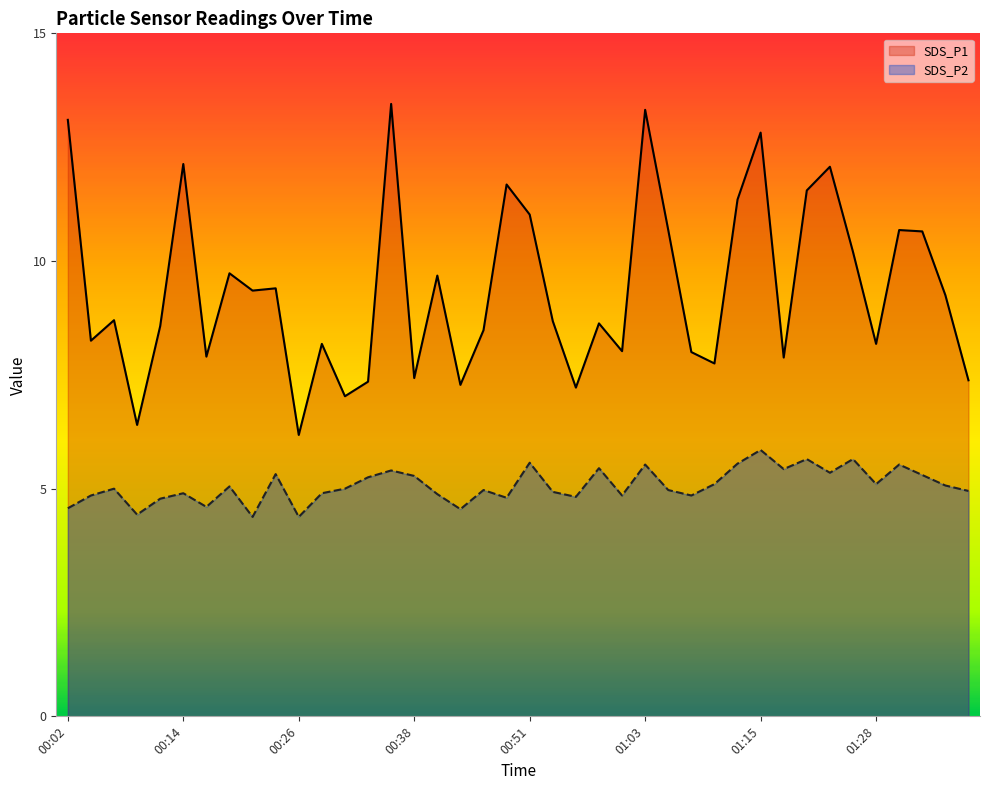

How many values in the SDS_P2 series are below 5?

19